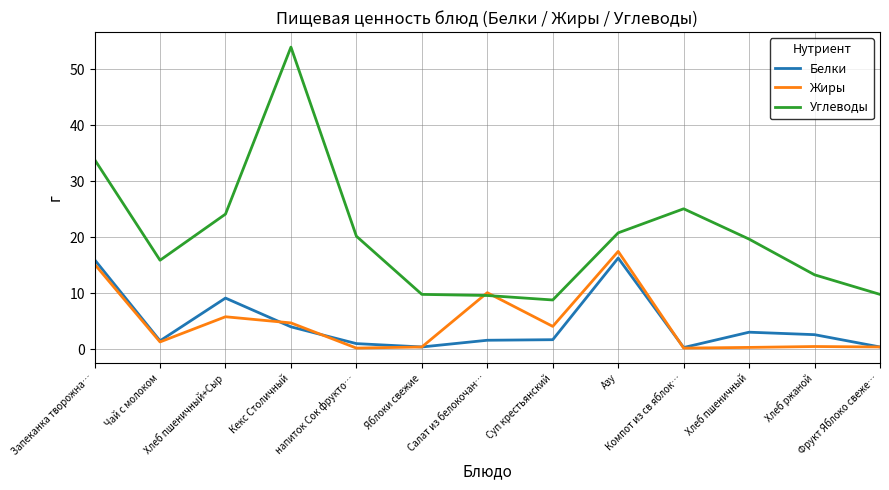

Count the number of data series in this chart.

3